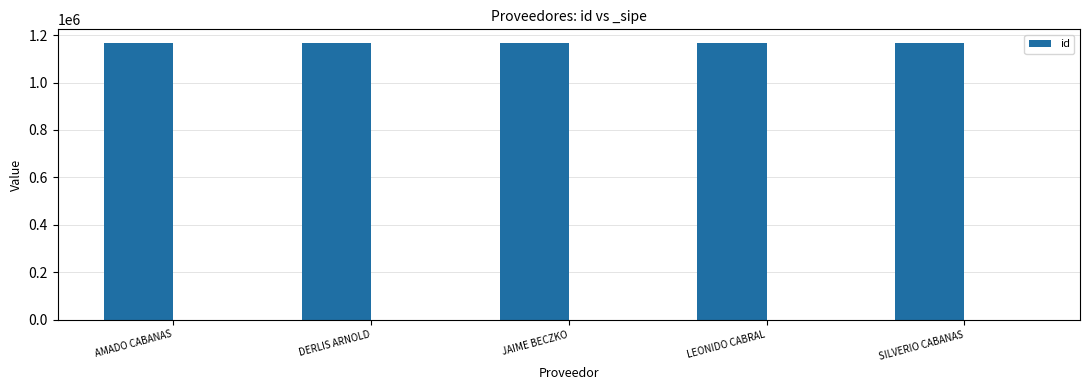

Reading left to right, what are all the values shown in this chart?

1166444	1166442	1166441	1166443	1166445